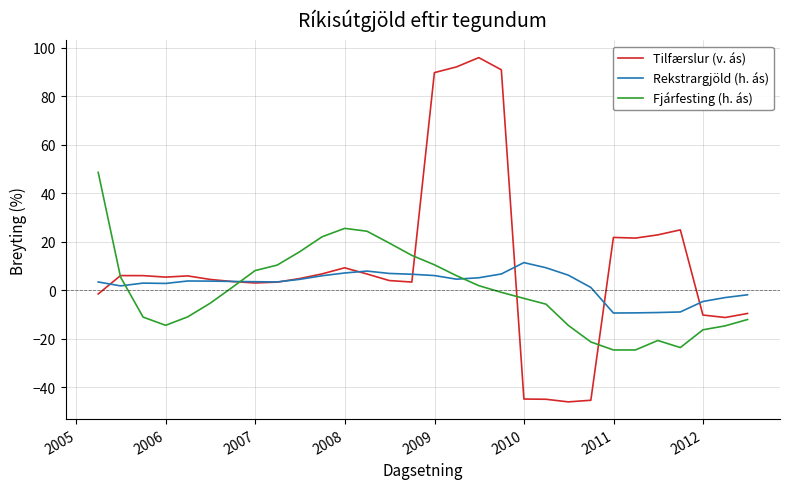

Rank the series by their maximum value, from lowest to highest.

Rekstrargjöld (h. ás), Fjárfesting (h. ás), Tilfærslur (v. ás)